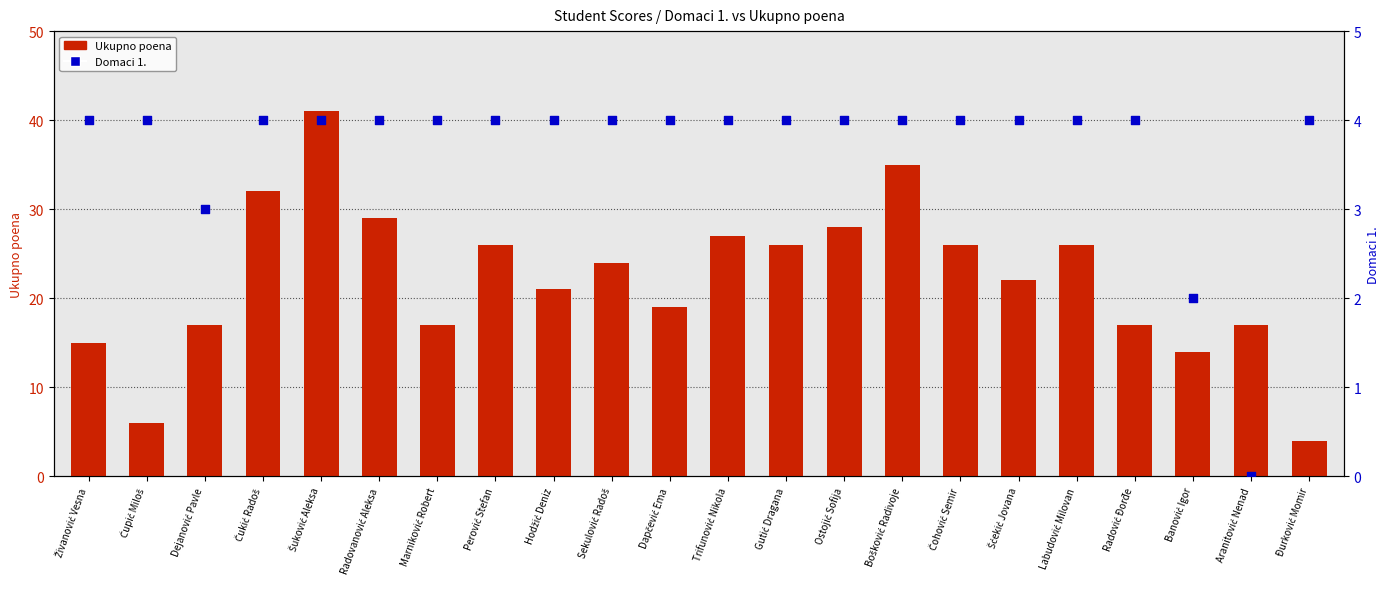

Which series contains the lowest Y value?

Domaci 1.